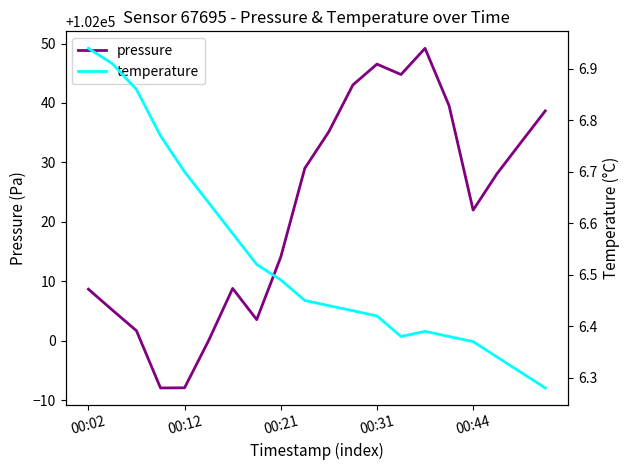

True or false: pressure and temperature cross at least once.

False